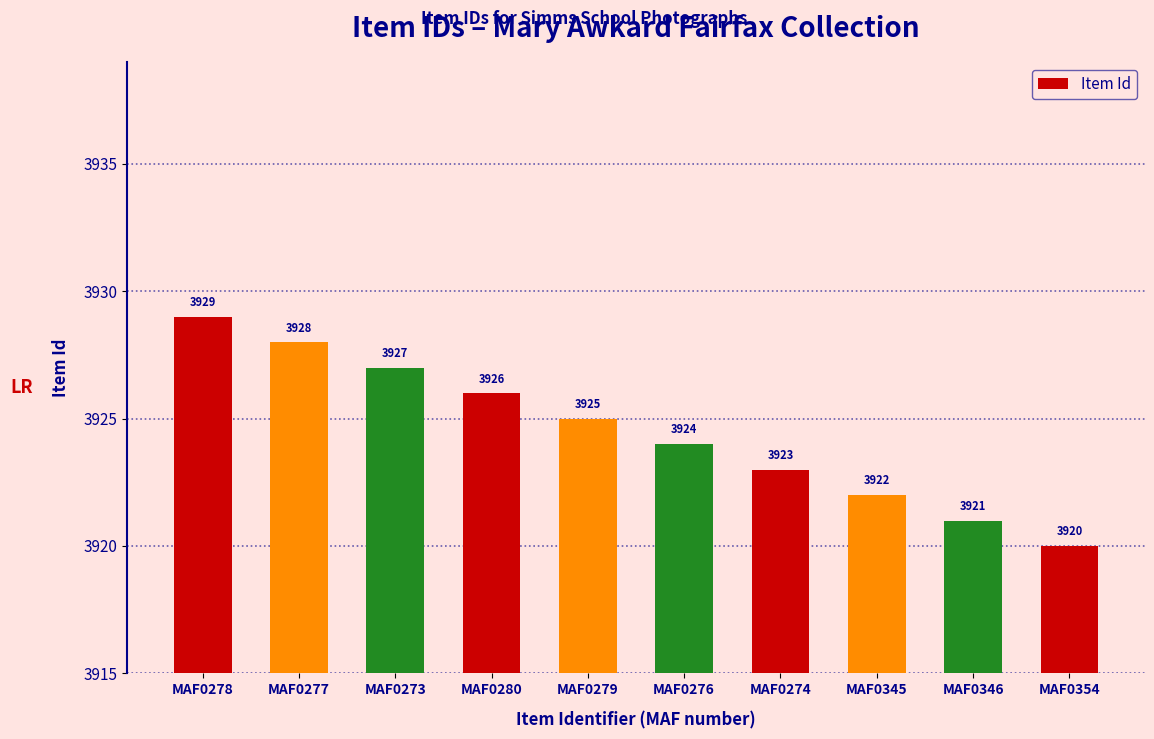

What is the label of the 1st bar from the left?

MAF0278